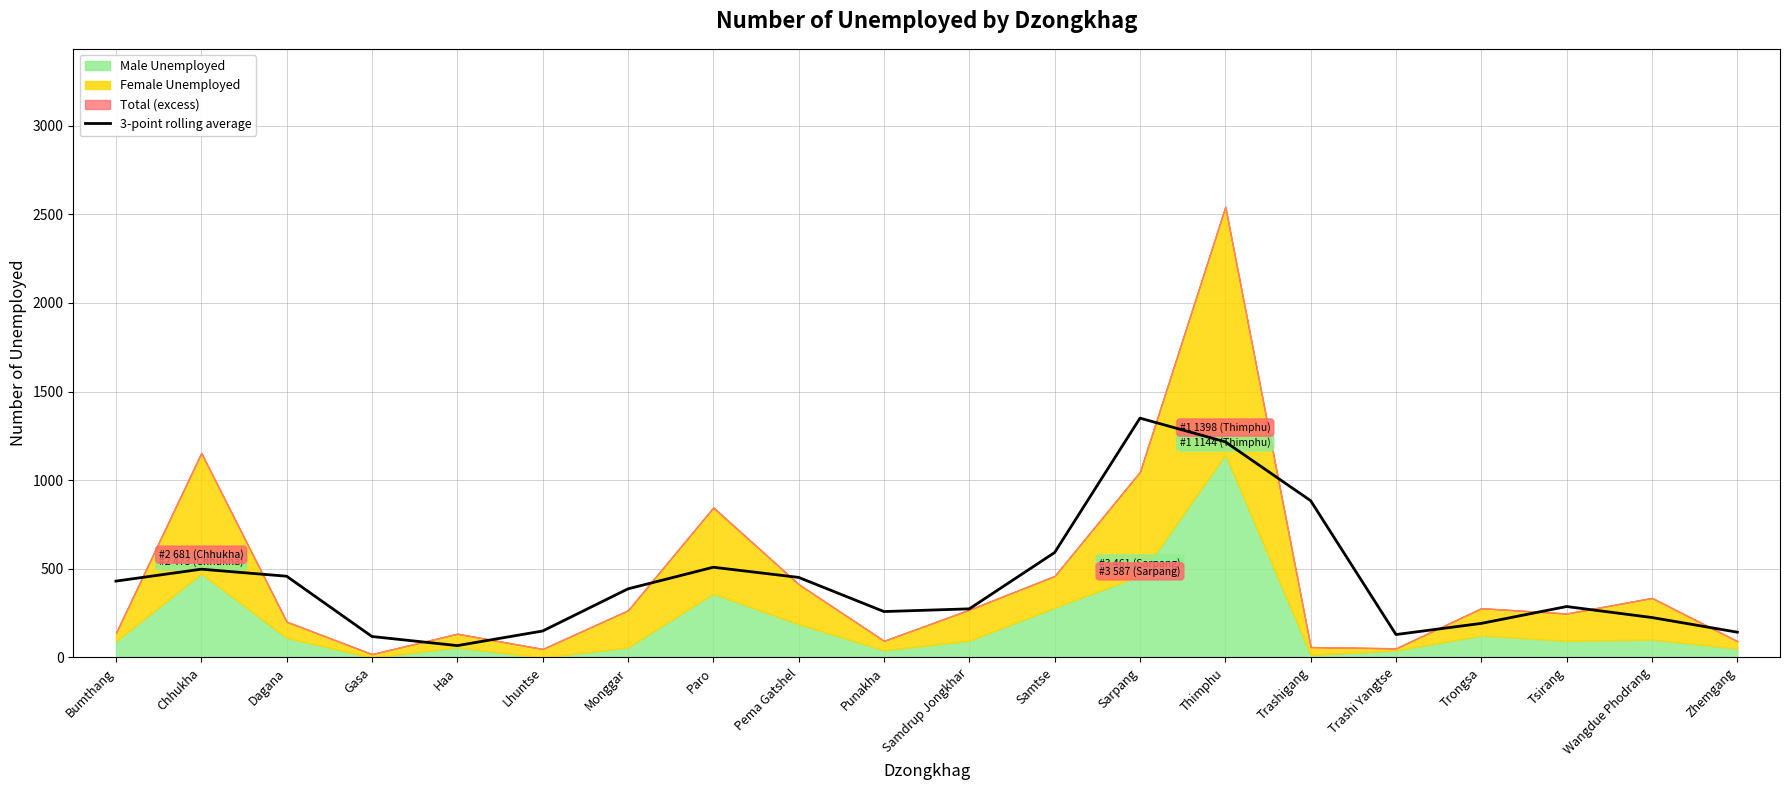

What is the change in value from Dagana to Thimphu?

+758.0